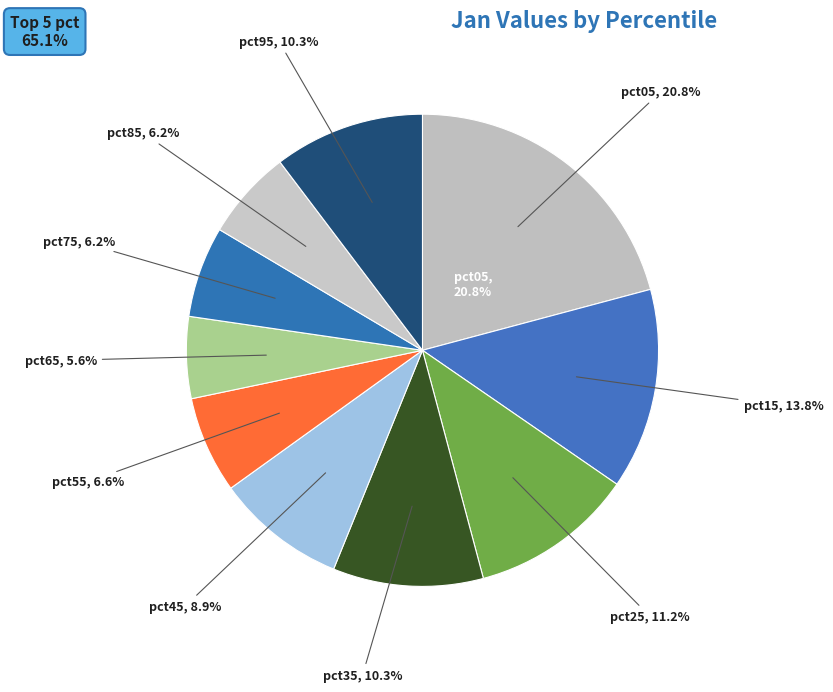

To the nearest percent, what is the combined percentage of pct95 and pct15?

24%